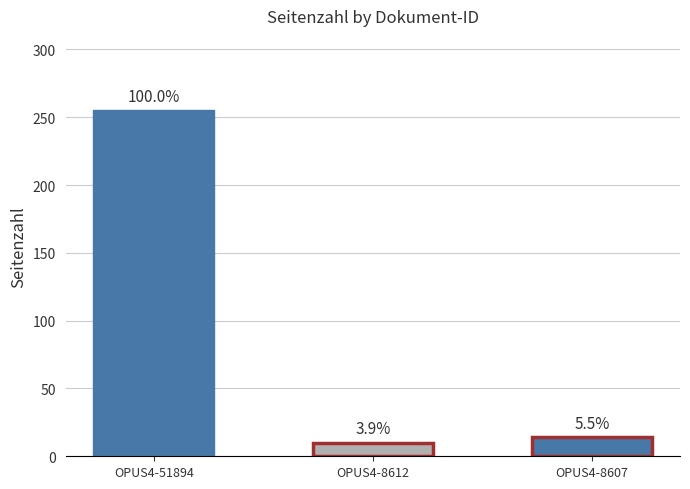

At which category does the chart reach its minimum across all series?

OPUS4-8612